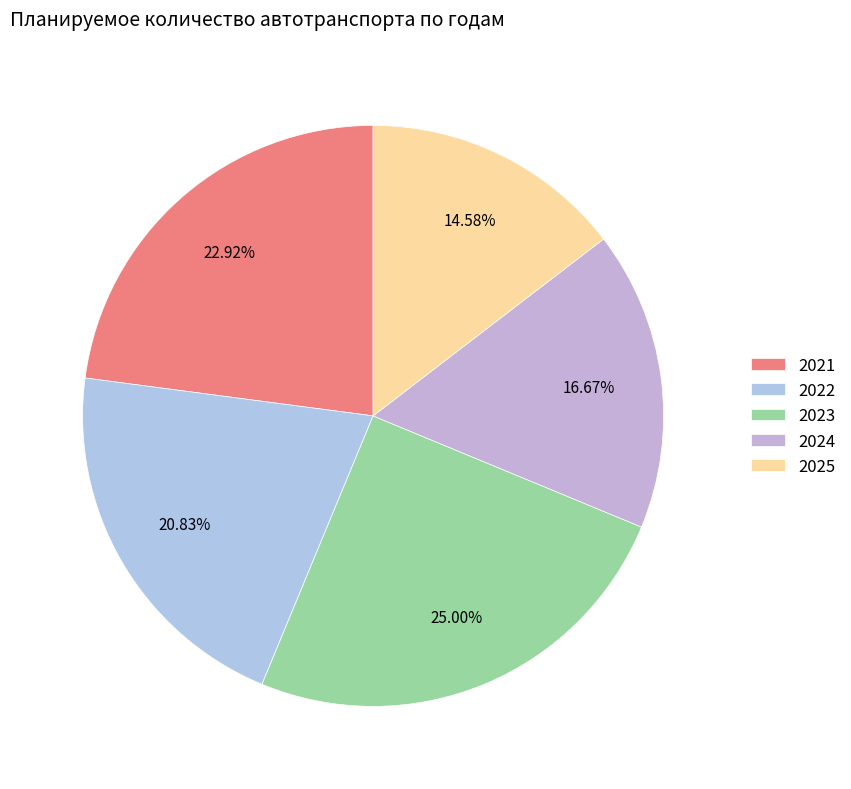

Rank the categories by value from highest to lowest.

2023, 2021, 2022, 2024, 2025